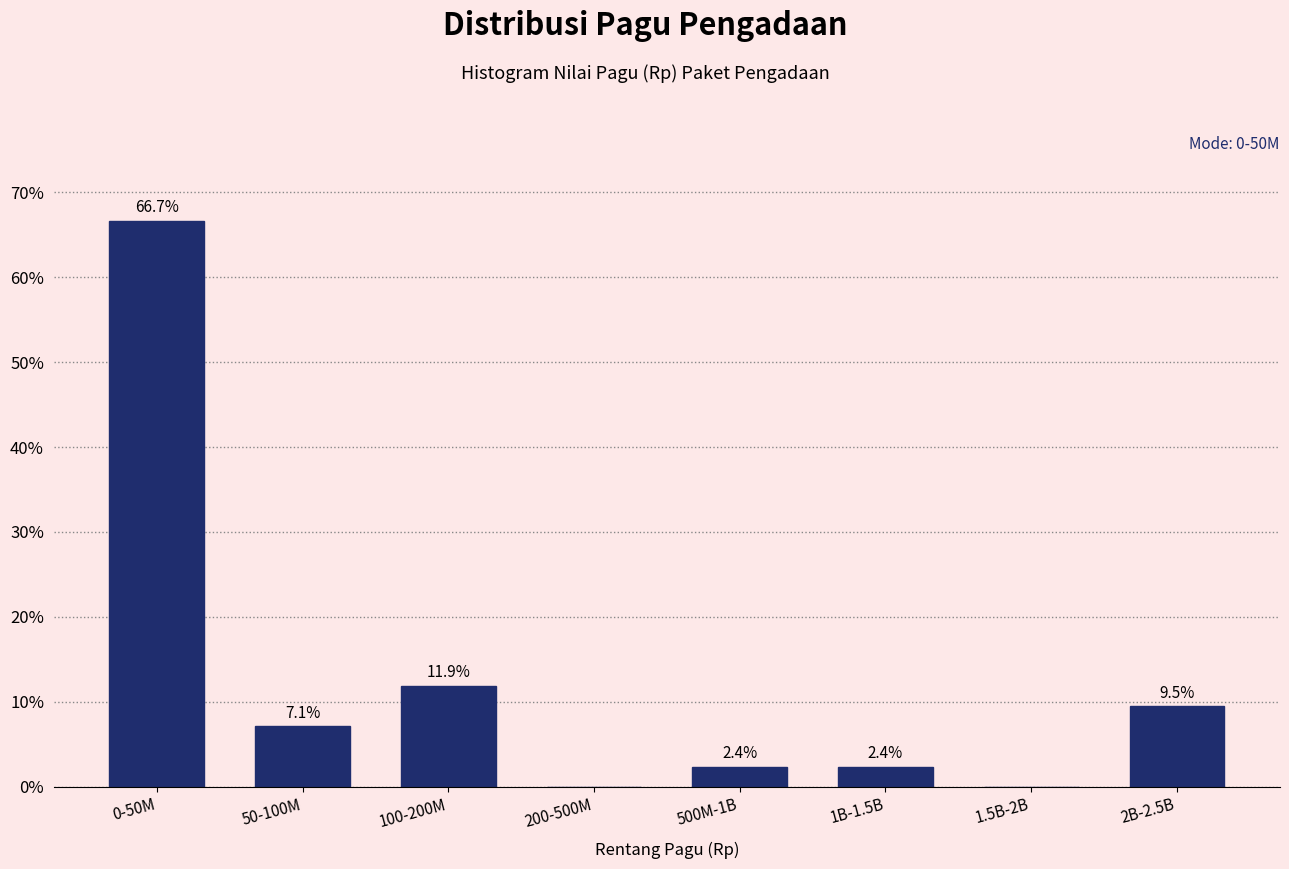

Reading left to right, extract all data points from this chart.

0-50M=66.7	50-100M=7.1	100-200M=11.9	200-500M=0.0	500M-1B=2.4	1B-1.5B=2.4	1.5B-2B=0.0	2B-2.5B=9.5